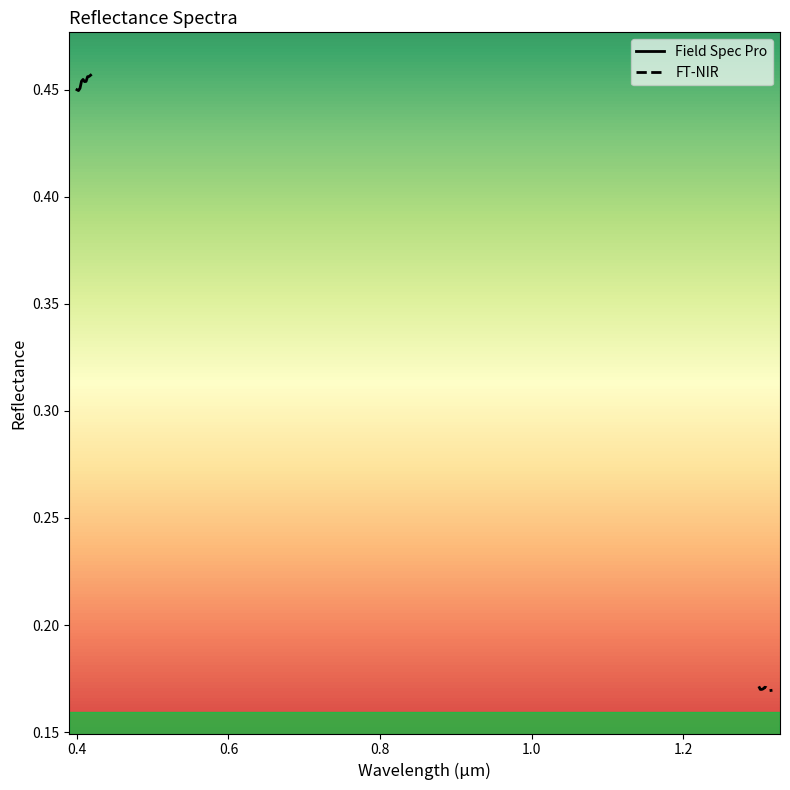

Reading right to left, transcribe all the data shown in this chart.

Field Spec Pro: 0.5	0.5	0.5	0.5	0.5	0.5	0.5	0.5	0.4	0.4
FT-NIR: 0.2	0.2	0.2	0.2	0.2	0.2	0.2	0.2	0.2	0.2